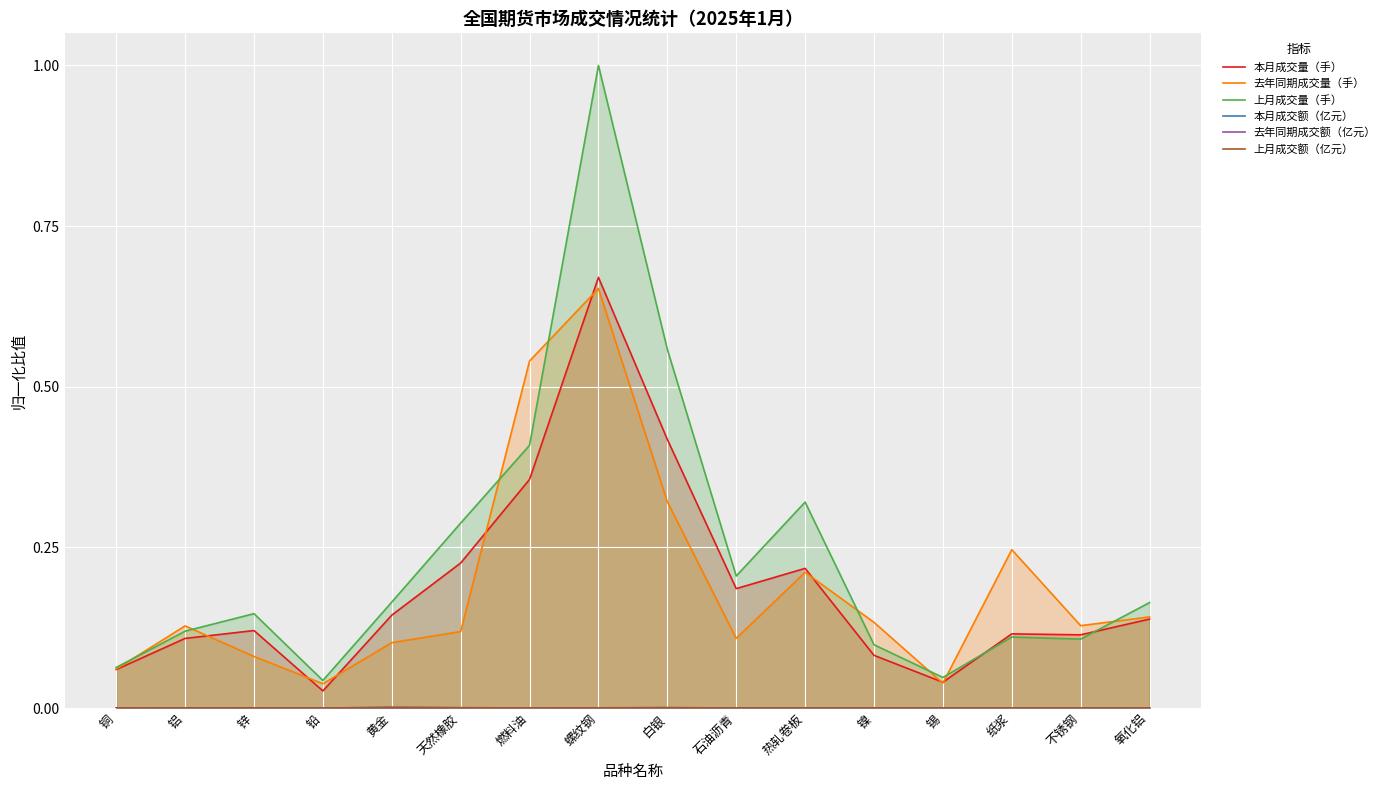

Is the value of 本月成交额（亿元） at 白银 greater than the value of 上月成交额（亿元） at 不锈钢?

Yes